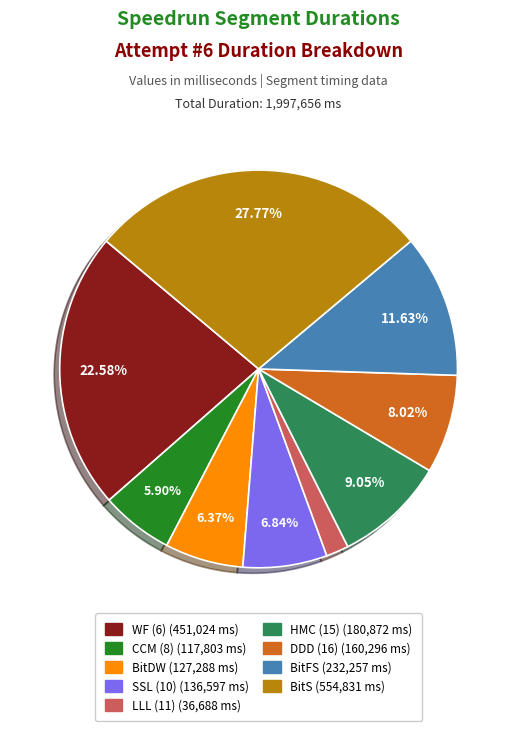

How many segments does this pie chart have?

9